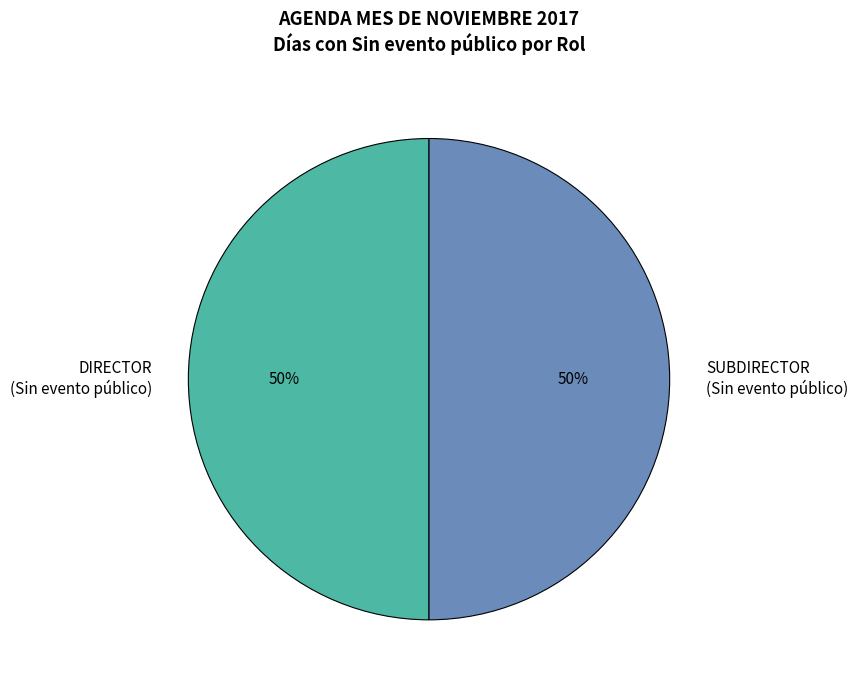

To the nearest percent, what is the combined percentage of SUBDIRECTOR (Sin evento público) and DIRECTOR (Sin evento público)?

100%